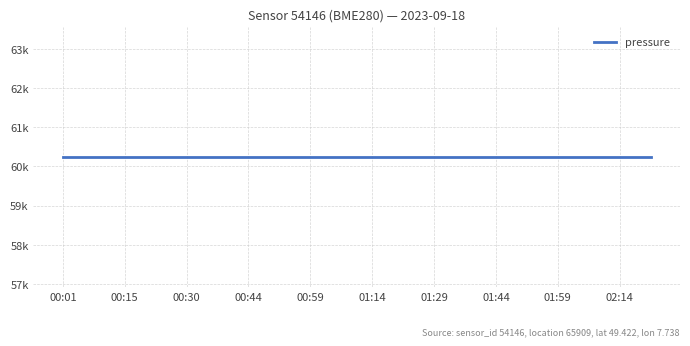

True or false: humidity has more than 2 points higher than both neighbors.

False